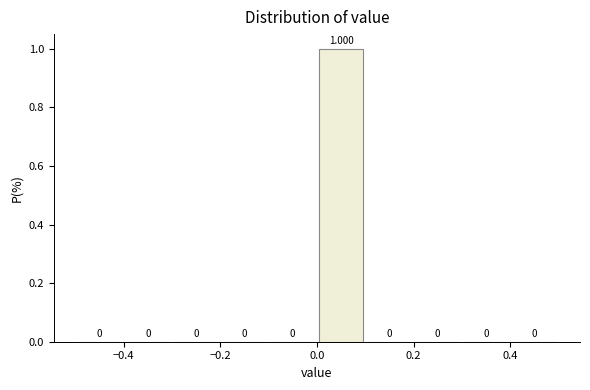

Reading left to right, transcribe this chart: for each bar, give the range it covers on the x-axis and its height.

-0.5 to -0.4: 0.000
-0.4 to -0.3: 0.000
-0.3 to -0.2: 0.000
-0.2 to -0.1: 0.000
-0.1 to 0.0: 0.000
0.0 to 0.1: 1.000
0.1 to 0.2: 0.000
0.2 to 0.3: 0.000
0.3 to 0.4: 0.000
0.4 to 0.5: 0.000